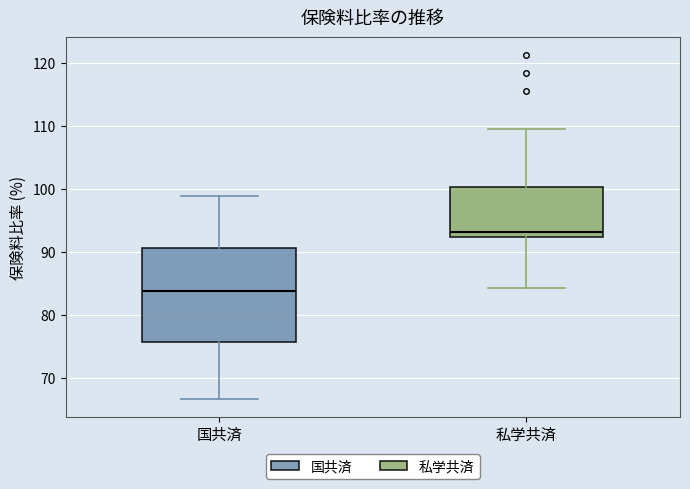

Which box has the lowest median line?

国共済